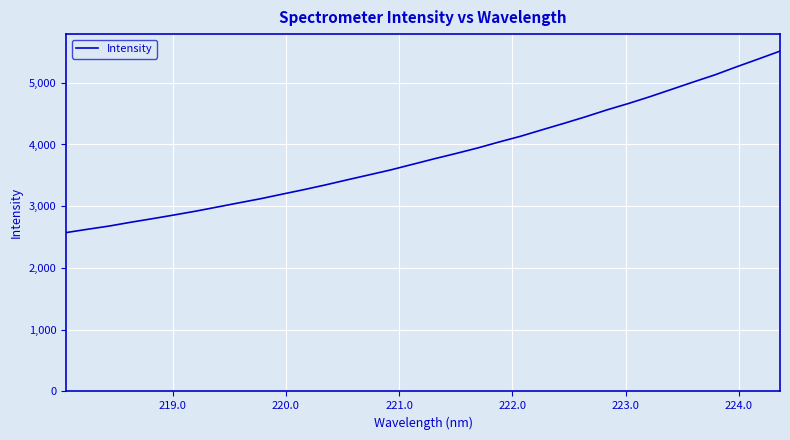

Is this an area chart (filled region under the line)?

No